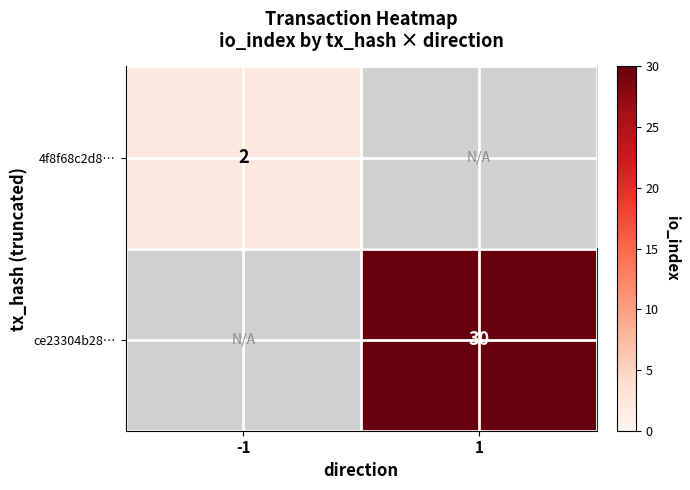

True or false: 4f8f68c2d8… has a value of 2 at -1.

True